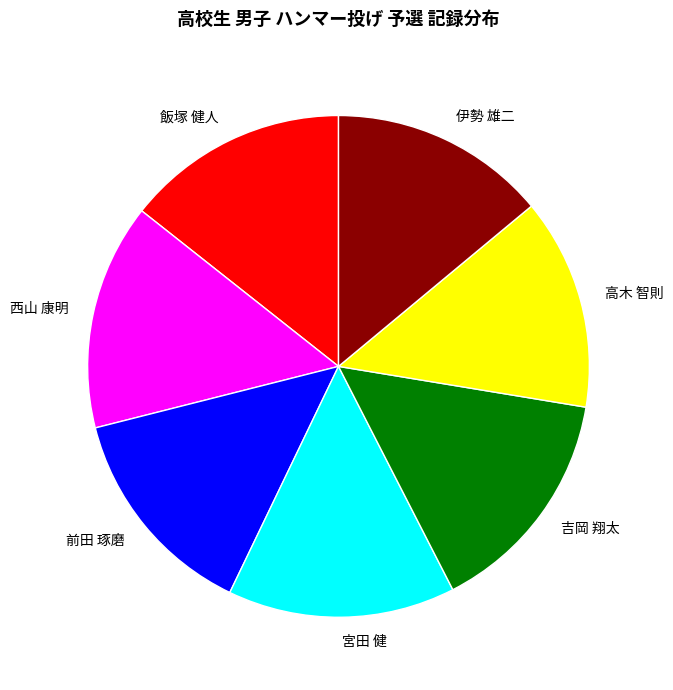

The 飯塚 健人 slice represents 14% of the pie. True or false?

True